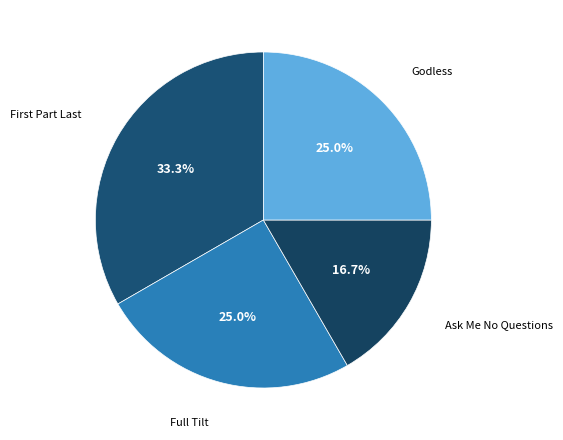

Is Ask Me No Questions the majority of the pie?

No